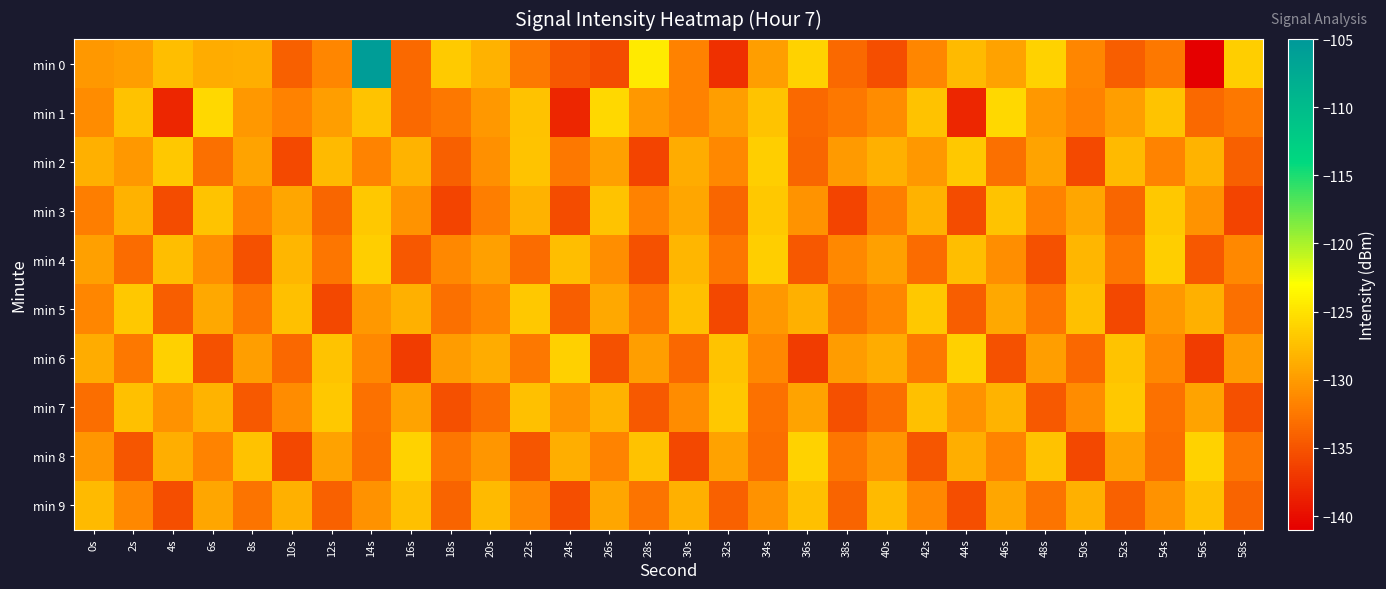

Reading left to right, list all the values displayed in this chart.

min 0: 0s=-130.2	2s=-129.8	4s=-127.6	6s=-128.8	8s=-128.7	10s=-134.2	12s=-131.4	14s=-105.6	16s=-133.4	18s=-126.7	20s=-128.4	22s=-132.4	24s=-134.8	26s=-135.5	28s=-124.4	30s=-131.8	32s=-137.5	34s=-129.8	36s=-126.2	38s=-133.5	40s=-135.5	42s=-131.5	44s=-127.8	46s=-129.6	48s=-126.2	50s=-131.5	52s=-134.3	54s=-132.4	56s=-141.0	58s=-126.4
min 1: 0s=-131.0	2s=-127.3	4s=-138.3	6s=-125.8	8s=-130.2	10s=-131.8	12s=-129.8	14s=-127.2	16s=-133.5	18s=-132.5	20s=-130.2	22s=-127.3	24s=-138.3	26s=-125.8	28s=-130.2	30s=-131.8	32s=-129.8	34s=-127.2	36s=-133.5	38s=-132.5	40s=-131.0	42s=-127.3	44s=-138.3	46s=-125.8	48s=-130.2	50s=-131.8	52s=-129.8	54s=-127.2	56s=-133.5	58s=-132.5
min 2: 0s=-128.5	2s=-130.2	4s=-126.8	6s=-133.1	8s=-129.4	10s=-135.7	12s=-127.9	14s=-131.6	16s=-128.3	18s=-134.2	20s=-130.8	22s=-127.1	24s=-132.5	26s=-129.7	28s=-136.1	30s=-128.9	32s=-131.3	34s=-126.5	36s=-133.8	38s=-130.1	40s=-128.5	42s=-130.2	44s=-126.8	46s=-133.1	48s=-129.4	50s=-135.7	52s=-127.9	54s=-131.6	56s=-128.3	58s=-134.2
min 3: 0s=-132.1	2s=-128.4	4s=-135.6	6s=-127.2	8s=-131.8	10s=-129.3	12s=-133.7	14s=-126.9	16s=-130.5	18s=-136.2	20s=-132.1	22s=-128.4	24s=-135.6	26s=-127.2	28s=-131.8	30s=-129.3	32s=-133.7	34s=-126.9	36s=-130.5	38s=-136.2	40s=-132.1	42s=-128.4	44s=-135.6	46s=-127.2	48s=-131.8	50s=-129.3	52s=-133.7	54s=-126.9	56s=-130.5	58s=-136.2
min 4: 0s=-129.7	2s=-133.4	4s=-127.6	6s=-130.9	8s=-135.2	10s=-128.1	12s=-132.6	14s=-126.4	16s=-134.8	18s=-131.3	20s=-129.7	22s=-133.4	24s=-127.6	26s=-130.9	28s=-135.2	30s=-128.1	32s=-132.6	34s=-126.4	36s=-134.8	38s=-131.3	40s=-129.7	42s=-133.4	44s=-127.6	46s=-130.9	48s=-135.2	50s=-128.1	52s=-132.6	54s=-126.4	56s=-134.8	58s=-131.3
min 5: 0s=-131.5	2s=-126.8	4s=-134.3	6s=-129.1	8s=-132.7	10s=-127.4	12s=-135.9	14s=-130.2	16s=-128.6	18s=-133.1	20s=-131.5	22s=-126.8	24s=-134.3	26s=-129.1	28s=-132.7	30s=-127.4	32s=-135.9	34s=-130.2	36s=-128.6	38s=-133.1	40s=-131.5	42s=-126.8	44s=-134.3	46s=-129.1	48s=-132.7	50s=-127.4	52s=-135.9	54s=-130.2	56s=-128.6	58s=-133.1
min 6: 0s=-128.9	2s=-132.5	4s=-126.3	6s=-135.1	8s=-129.8	10s=-133.6	12s=-127.2	14s=-131.4	16s=-136.7	18s=-130.0	20s=-128.9	22s=-132.5	24s=-126.3	26s=-135.1	28s=-129.8	30s=-133.6	32s=-127.2	34s=-131.4	36s=-136.7	38s=-130.0	40s=-128.9	42s=-132.5	44s=-126.3	46s=-135.1	48s=-129.8	50s=-133.6	52s=-127.2	54s=-131.4	56s=-136.7	58s=-130.0
min 7: 0s=-133.2	2s=-127.5	4s=-130.7	6s=-128.3	8s=-134.6	10s=-131.1	12s=-126.8	14s=-132.9	16s=-129.4	18s=-135.3	20s=-133.2	22s=-127.5	24s=-130.7	26s=-128.3	28s=-134.6	30s=-131.1	32s=-126.8	34s=-132.9	36s=-129.4	38s=-135.3	40s=-133.2	42s=-127.5	44s=-130.7	46s=-128.3	48s=-134.6	50s=-131.1	52s=-126.8	54s=-132.9	56s=-129.4	58s=-135.3
min 8: 0s=-130.4	2s=-134.9	4s=-128.7	6s=-131.6	8s=-127.3	10s=-135.8	12s=-129.5	14s=-133.2	16s=-126.1	18s=-132.7	20s=-130.4	22s=-134.9	24s=-128.7	26s=-131.6	28s=-127.3	30s=-135.8	32s=-129.5	34s=-133.2	36s=-126.1	38s=-132.7	40s=-130.4	42s=-134.9	44s=-128.7	46s=-131.6	48s=-127.3	50s=-135.8	52s=-129.5	54s=-133.2	56s=-126.1	58s=-132.7
min 9: 0s=-127.8	2s=-131.3	4s=-135.4	6s=-129.2	8s=-132.8	10s=-128.6	12s=-134.1	14s=-130.7	16s=-127.5	18s=-133.9	20s=-127.8	22s=-131.3	24s=-135.4	26s=-129.2	28s=-132.8	30s=-128.6	32s=-134.1	34s=-130.7	36s=-127.5	38s=-133.9	40s=-127.8	42s=-131.3	44s=-135.4	46s=-129.2	48s=-132.8	50s=-128.6	52s=-134.1	54s=-130.7	56s=-127.5	58s=-133.9